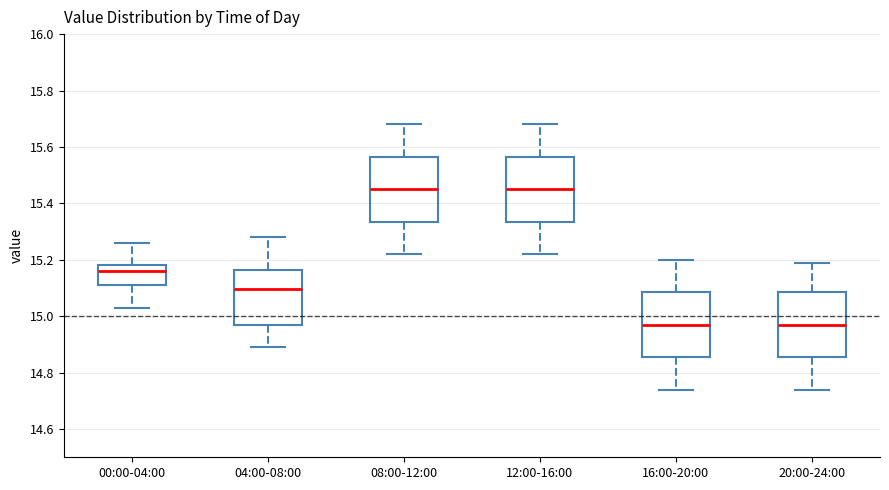

Where is the upper edge of the box for 20:00-24:00 on the y-axis? The values are not printed on the chart, so give them approximately, as read against the axis.

15.08